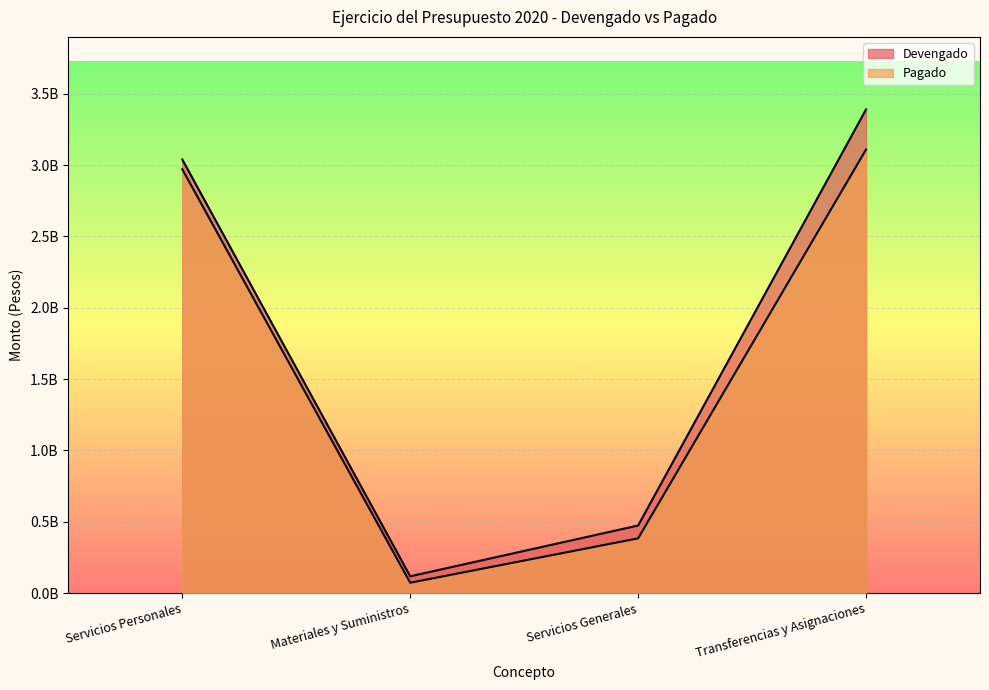

At Servicios Personales, list the series in order from largest to smallest.

Devengado, Pagado